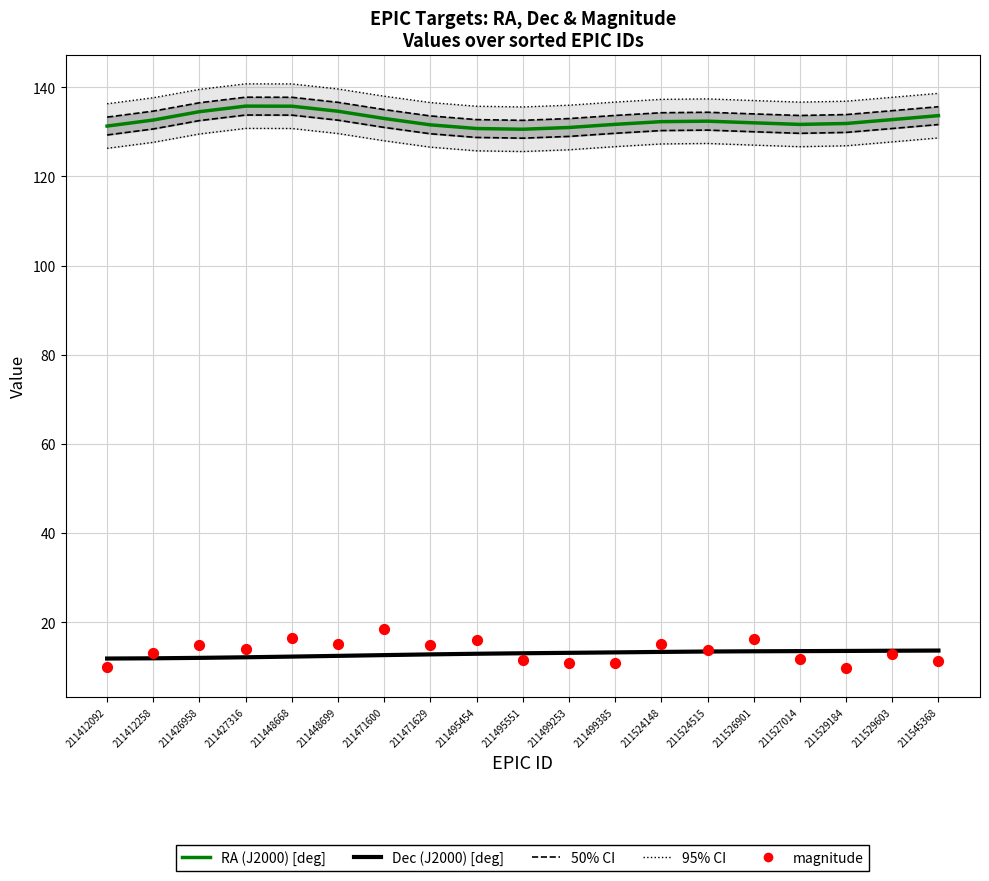

Which series has the largest total across all categories?

RA (J2000) [deg]